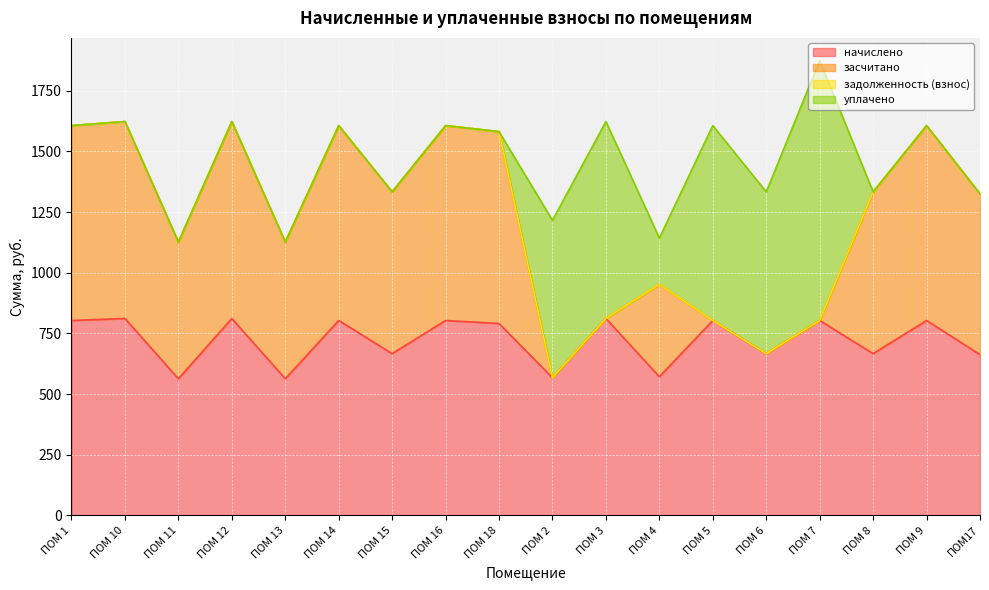

At which category is the sum across all series the highest?

ПОМ 7